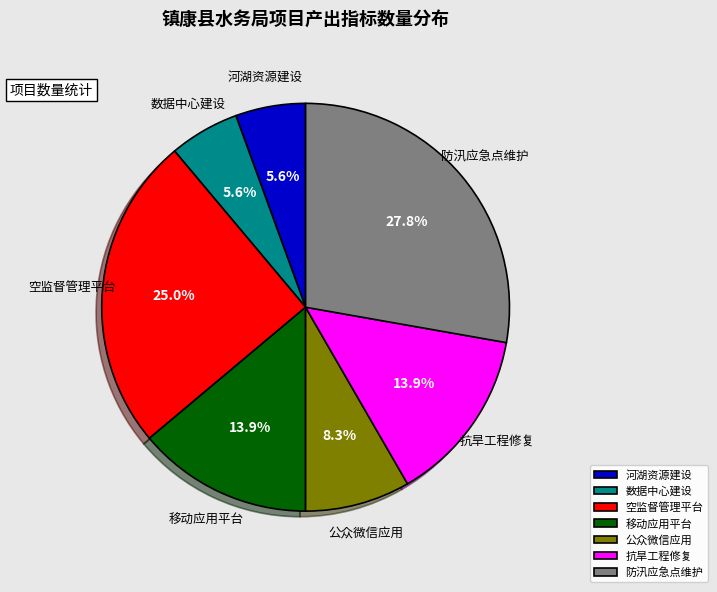

To the nearest percent, what is the average slice percentage?

14%